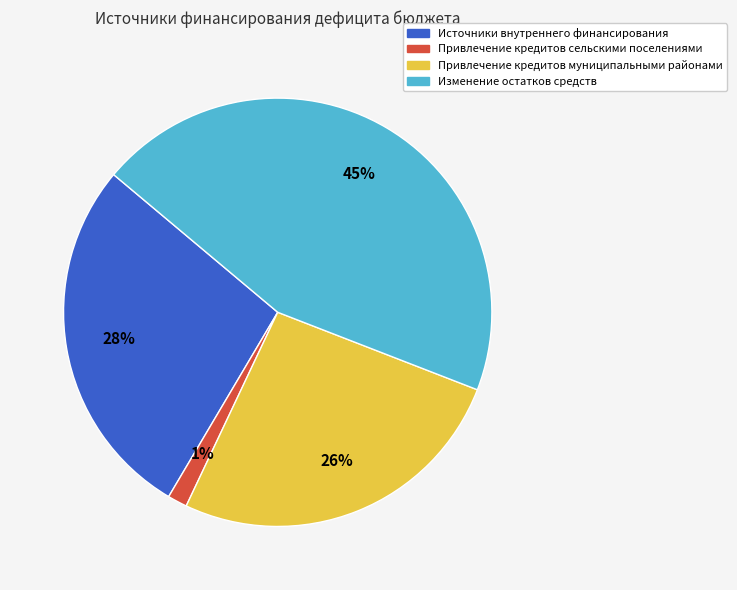

To the nearest percent, what is the average slice percentage?

25%